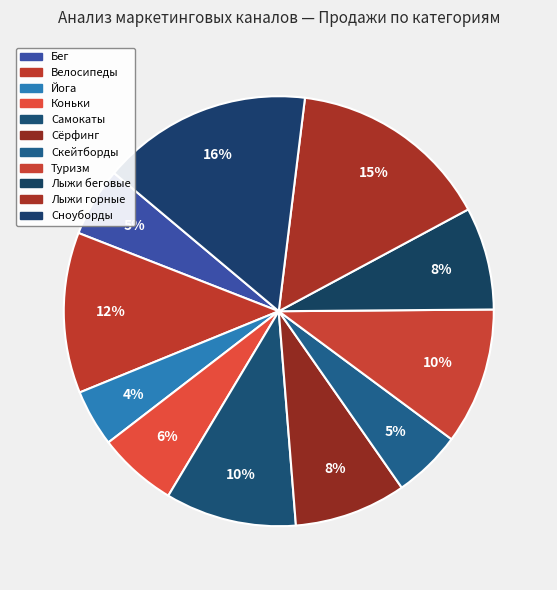

Does Велосипеды represent more than half of the total?

No